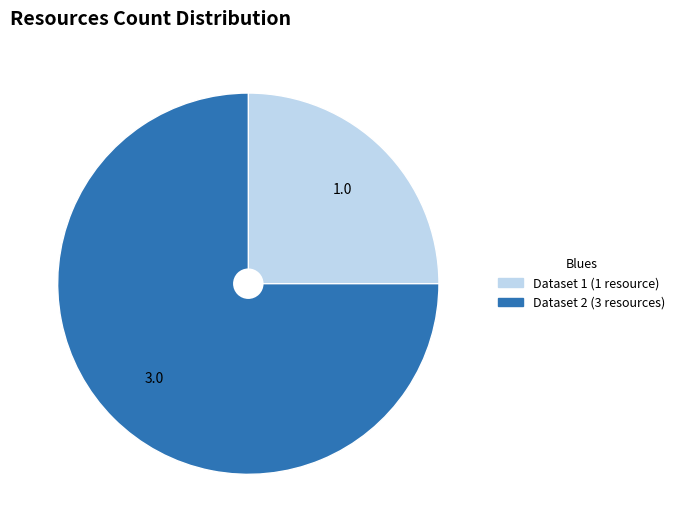

True or false: Dataset 2 (3 resources) accounts for 64% of the total.

False